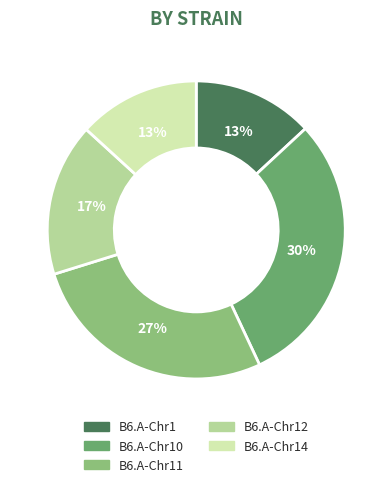

Between B6.A-Chr11 and B6.A-Chr1, which is larger?

B6.A-Chr11